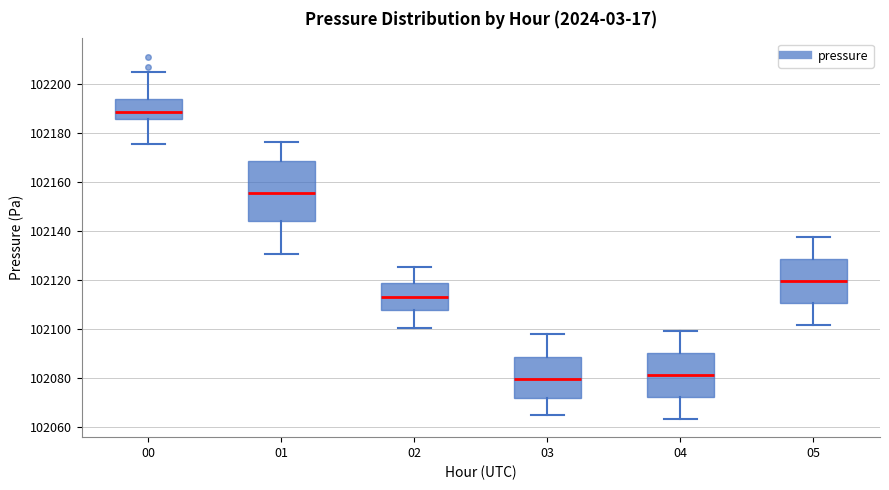

Reading left to right, transcribe this box plot: for each box, give where its median line is, the range the box spans, and where its two whiskers end, as read against the y-axis. The values are not printed on the chart, so give them approximately, as read against the axis.

00: median 102188, box 102186 to 102194, whiskers 102176 to 102206
01: median 102156, box 102144 to 102168, whiskers 102130 to 102176
02: median 102114, box 102108 to 102120, whiskers 102100 to 102126
03: median 102080, box 102072 to 102088, whiskers 102064 to 102098
04: median 102082, box 102072 to 102090, whiskers 102064 to 102100
05: median 102120, box 102110 to 102128, whiskers 102102 to 102138